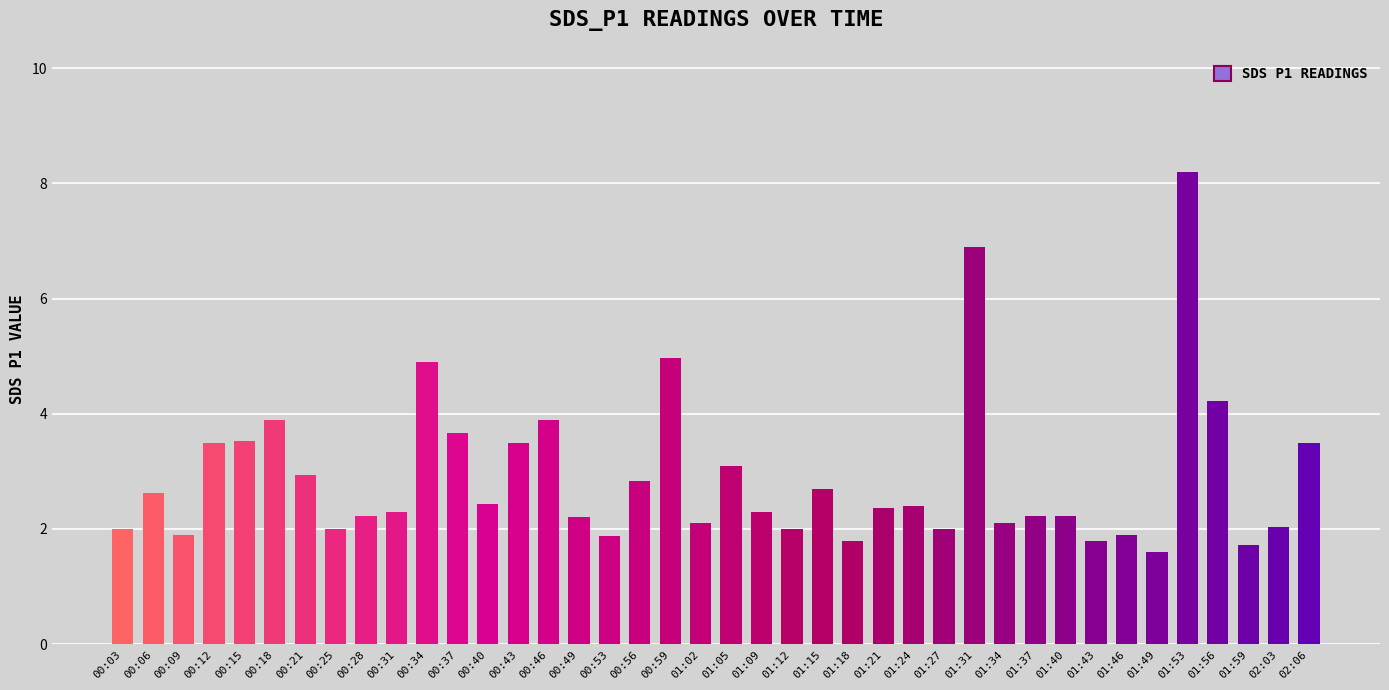

Are the bars horizontal?

No